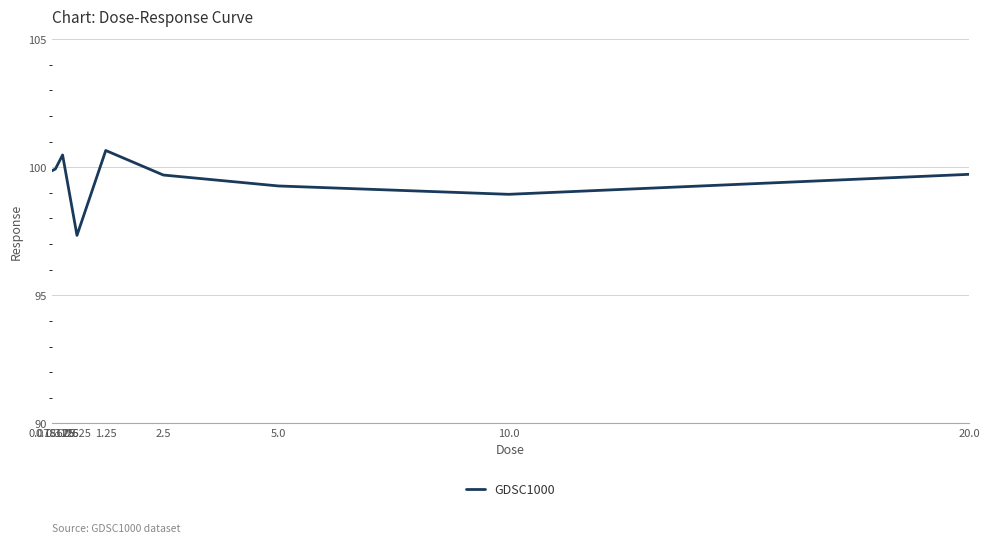

Reading left to right, what are all the values shown in this chart?

99.9	99.9	100.5	97.3	100.7	99.7	99.3	98.9	99.7